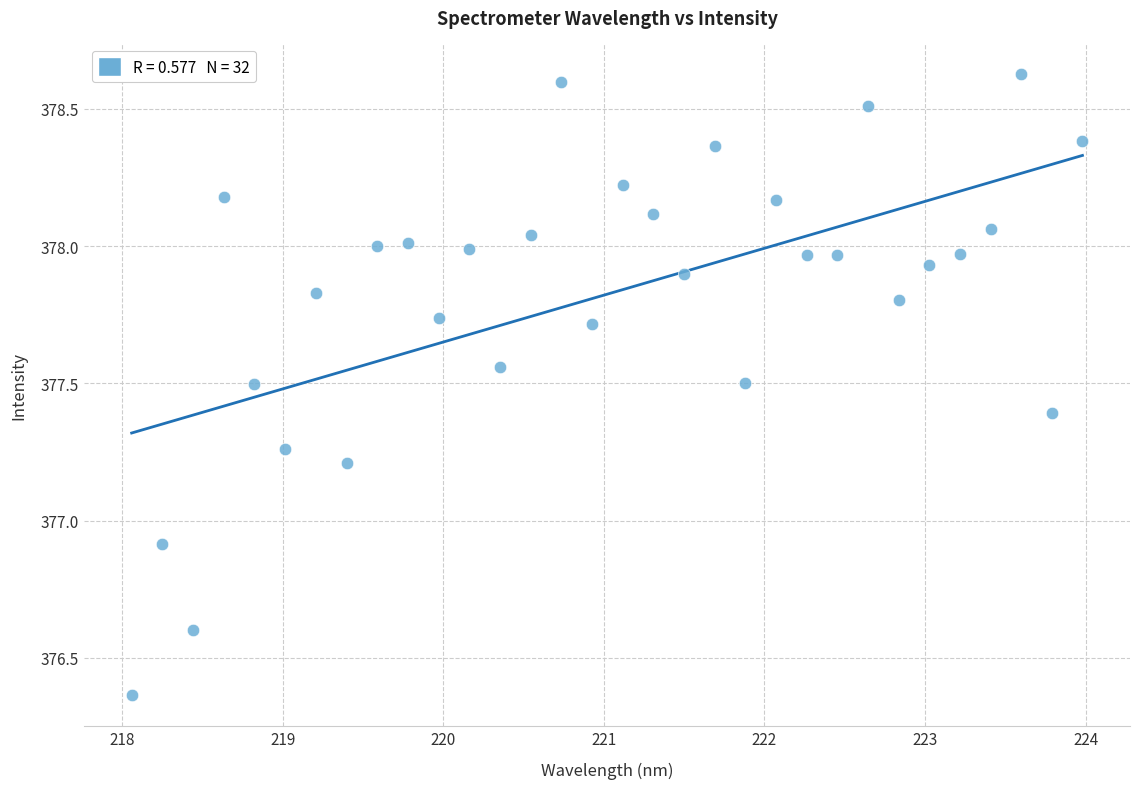

What Y value in the scatter plot is closest to 377?

376.9